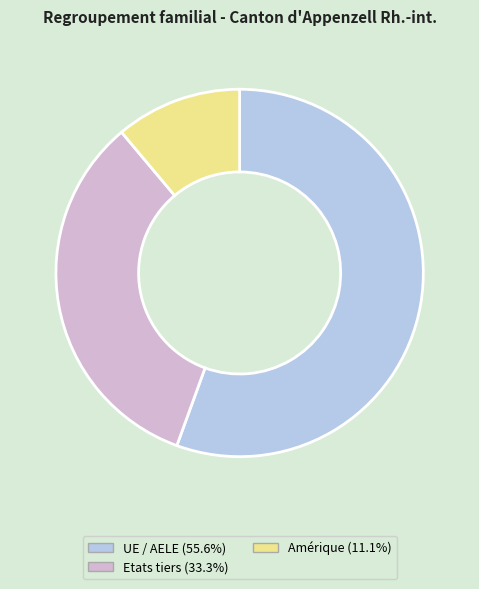

Approximately how many times larger is the value at Etats tiers (33.3%) compared to UE / AELE (55.6%)?

0.6